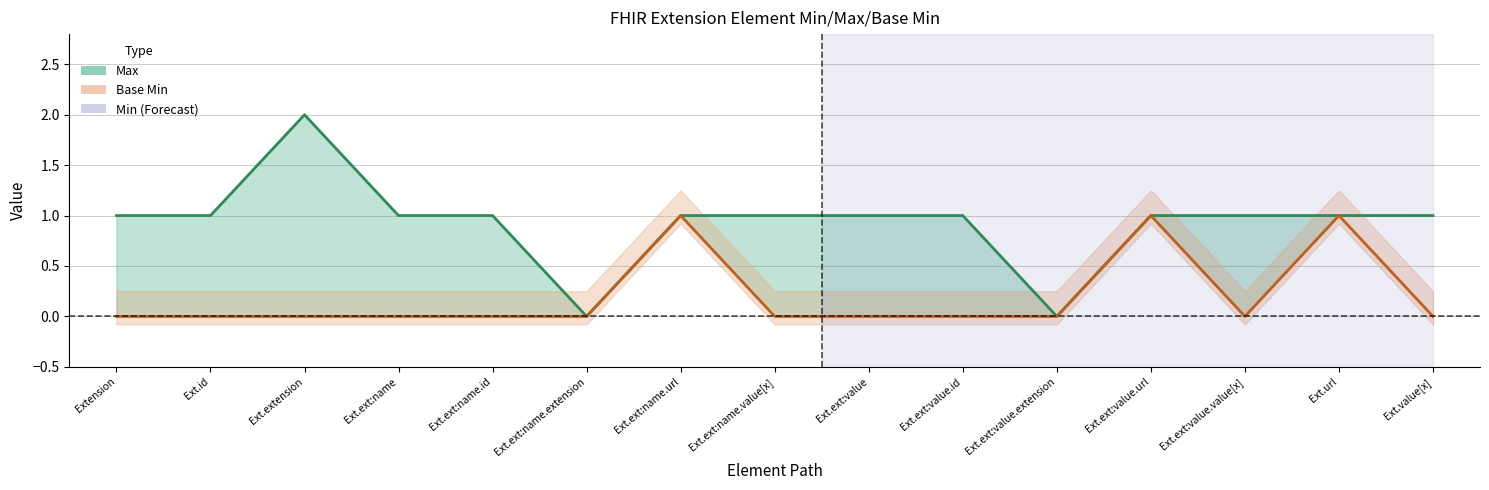

What is the difference between the maximum and minimum values in the Max series?

2